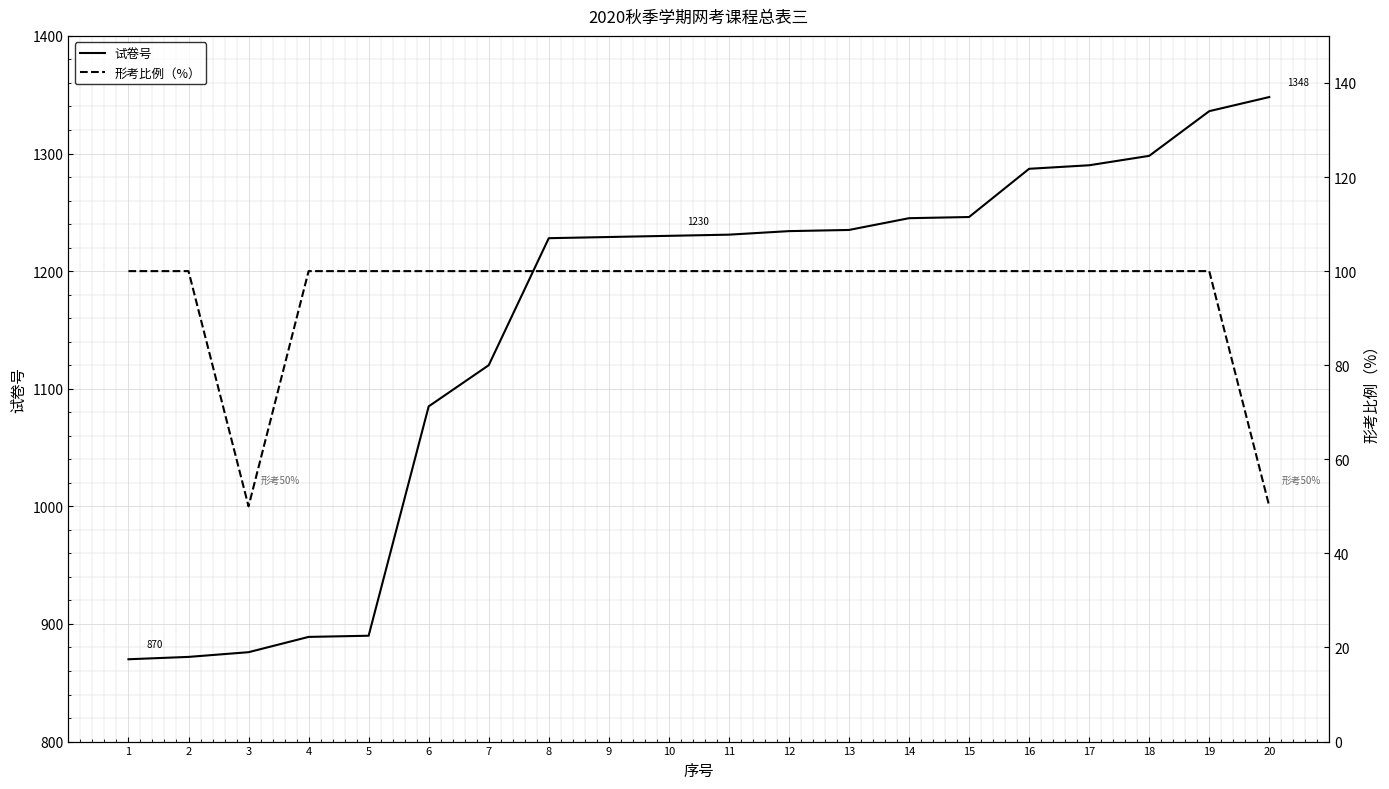

Is the value of 试卷号 at 15 greater than the value of 形考比例（%） at 2?

Yes